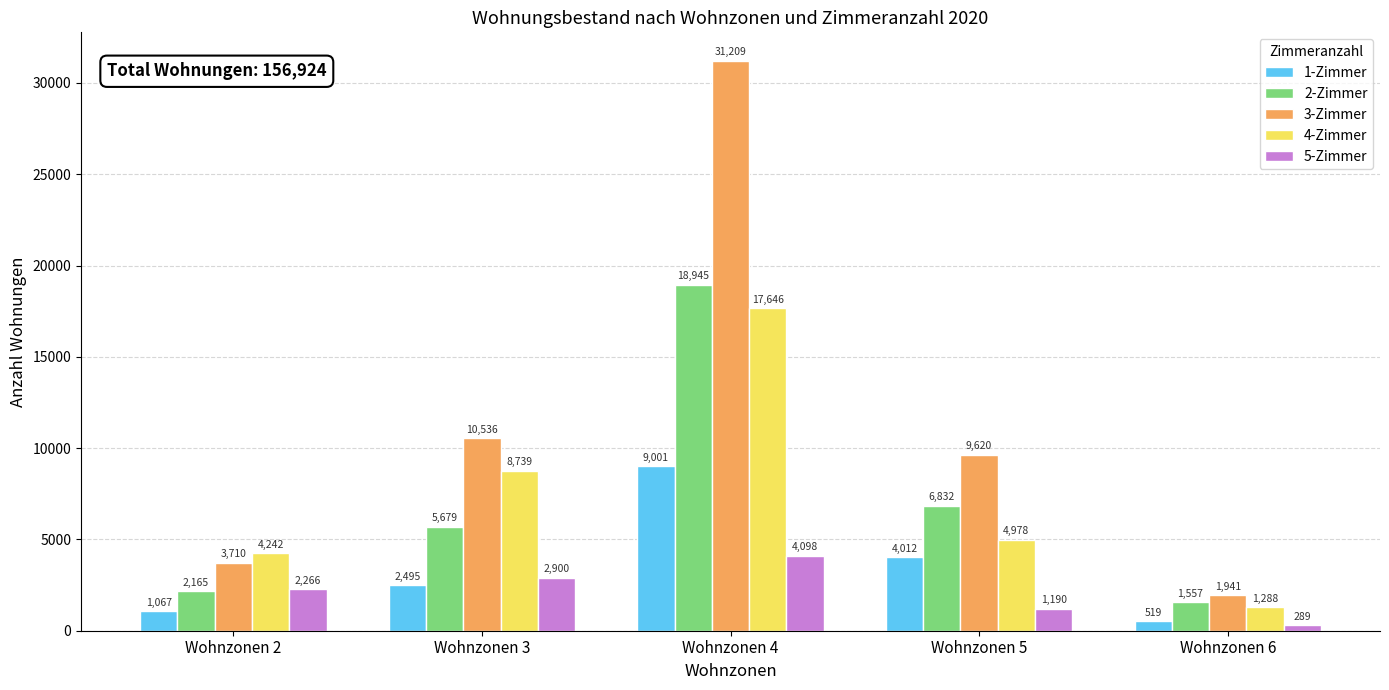

What is the spread (max minus min) of values at Wohnzonen 2?

3175